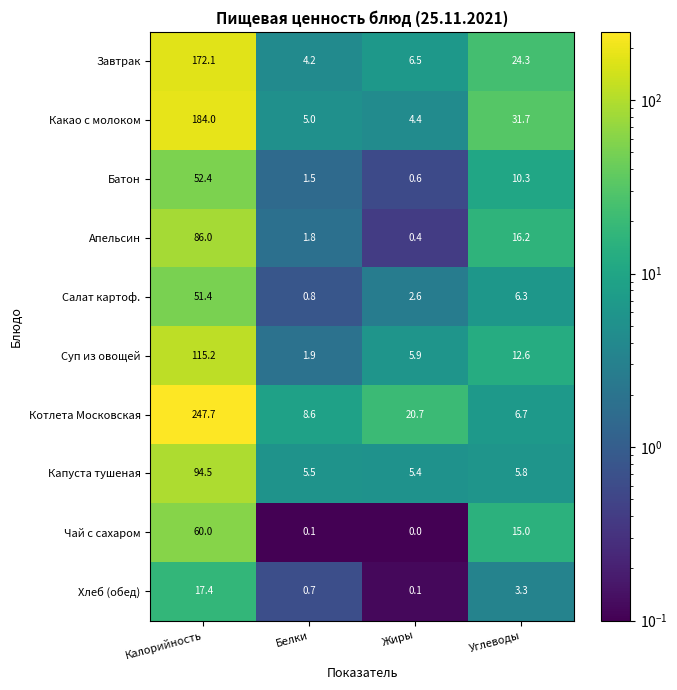

What is the difference between the highest and lowest values at Калорийность?

230.3